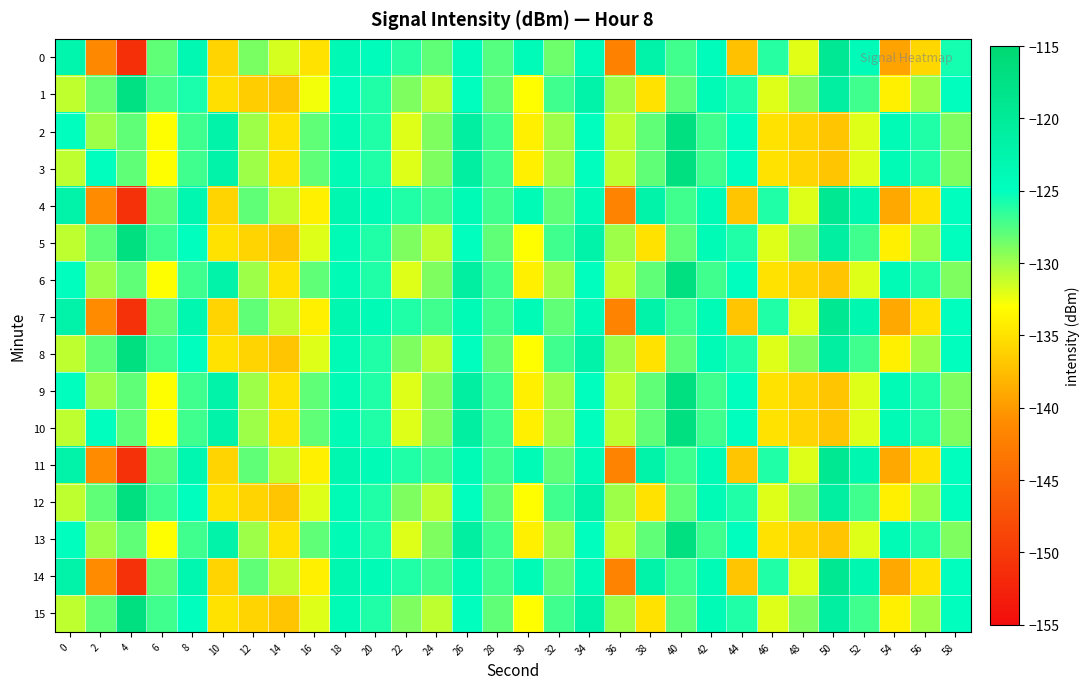

What is the total value across all series at 46?

-2100.2